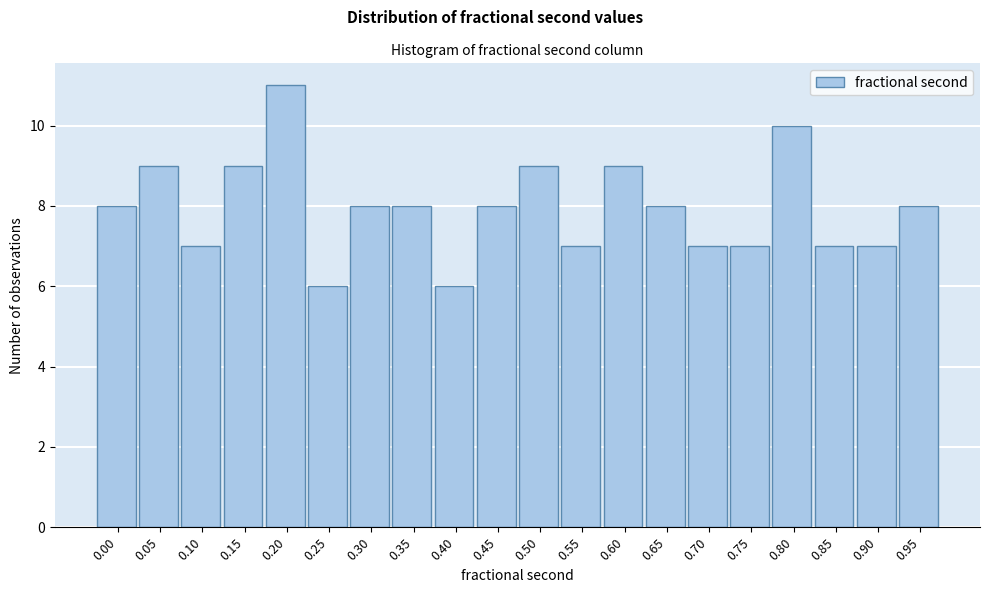

Reading left to right, transcribe all the data shown in this chart.

8	9	7	9	11	6	8	8	6	8	9	7	9	8	7	7	10	7	7	8